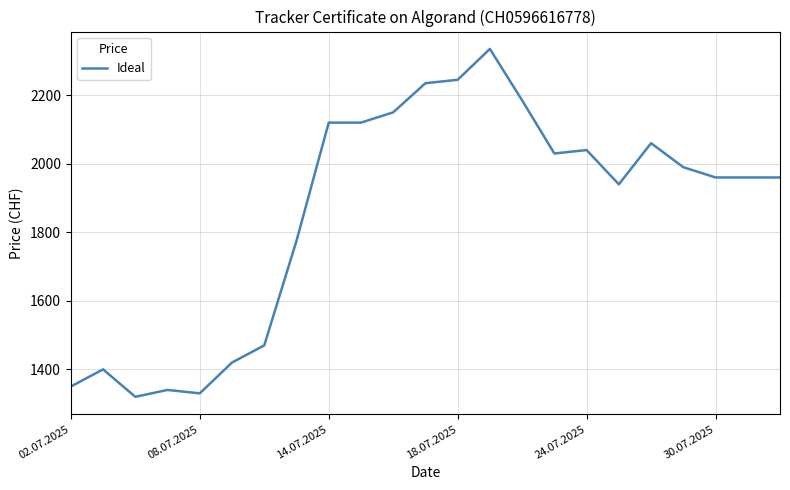

What is the maximum value shown in the chart?

2335